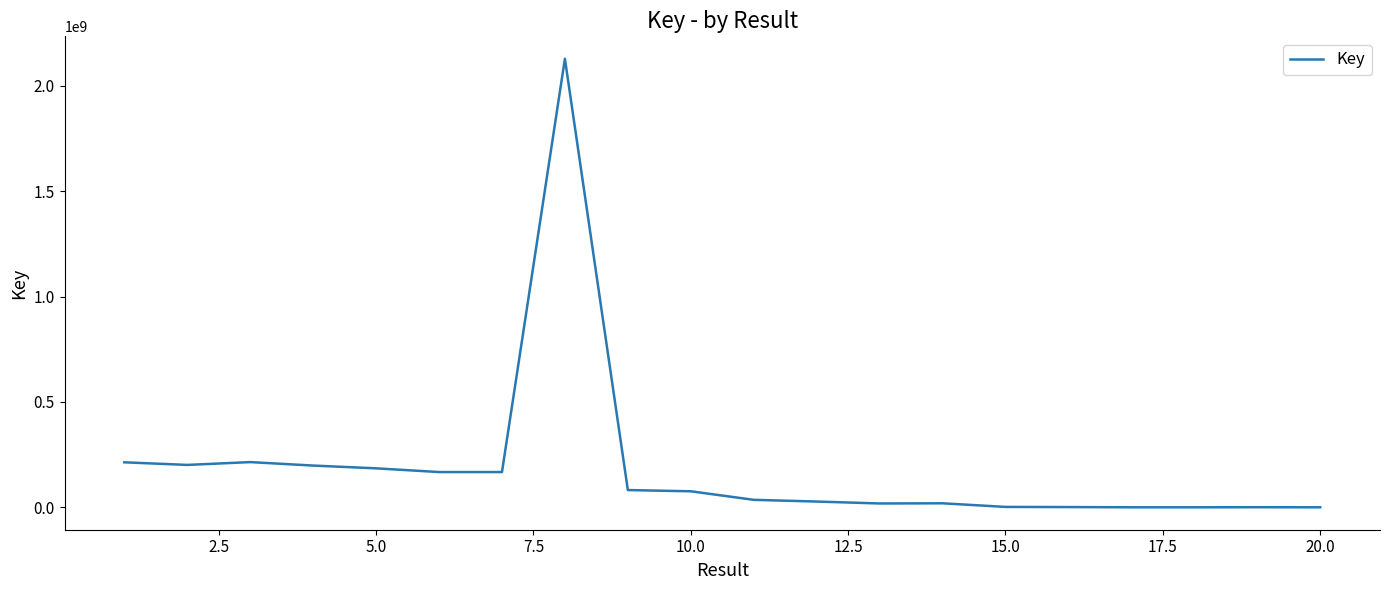

What is the greatest value displayed?

2128910942